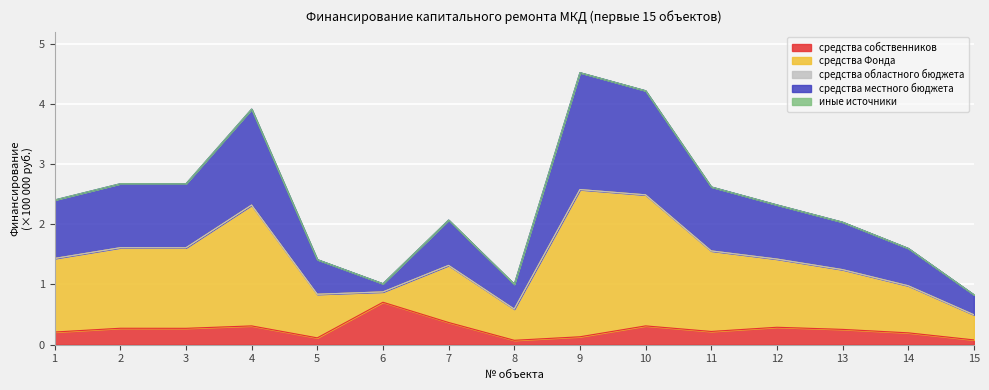

Which series has the widest spread of values?

средства Фонда